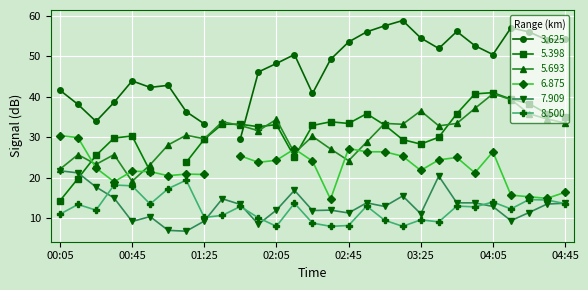

How many values in the 7.909 series exceed 12?

16